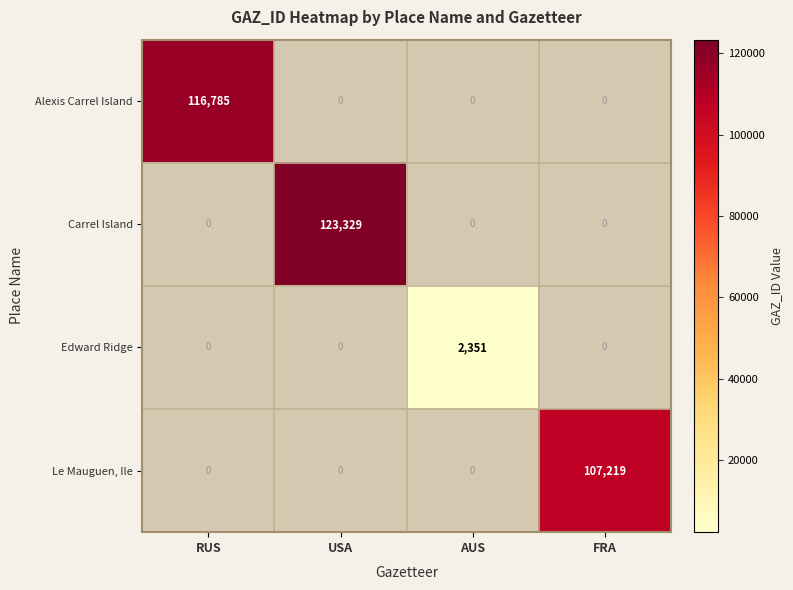

Reading right to left, list all the values displayed in this chart.

Alexis Carrel Island: FRA=0	AUS=0	USA=0	RUS=116785
Carrel Island: FRA=0	AUS=0	USA=123329	RUS=0
Edward Ridge: FRA=0	AUS=2351	USA=0	RUS=0
Le Mauguen, Ile: FRA=107219	AUS=0	USA=0	RUS=0